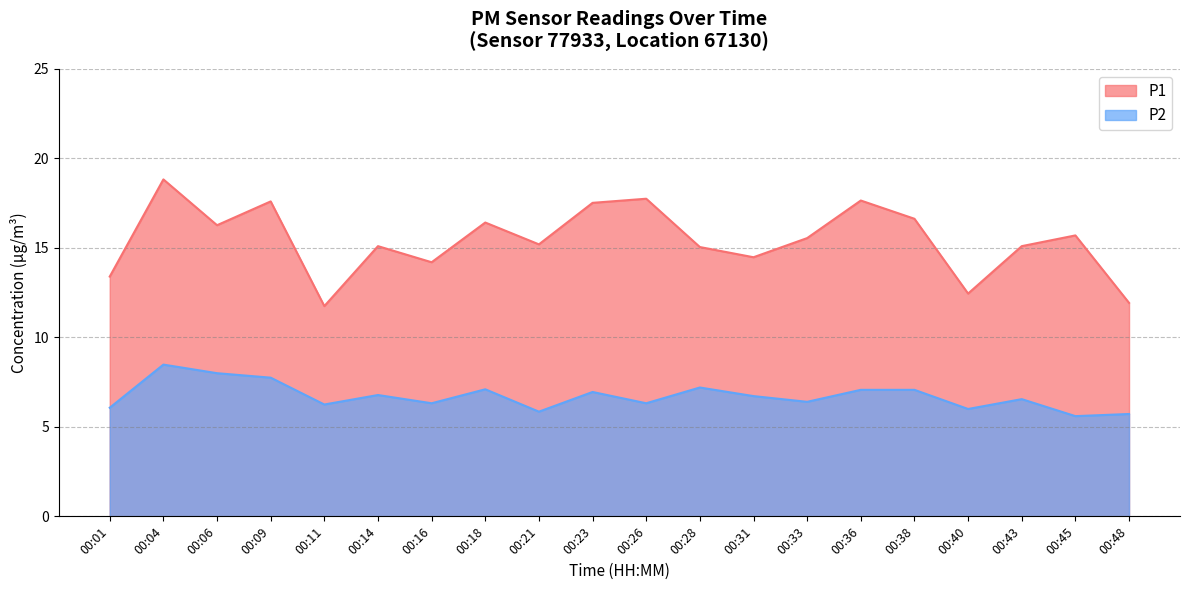

What is the difference between the maximum and minimum values in the P2 series?

2.9